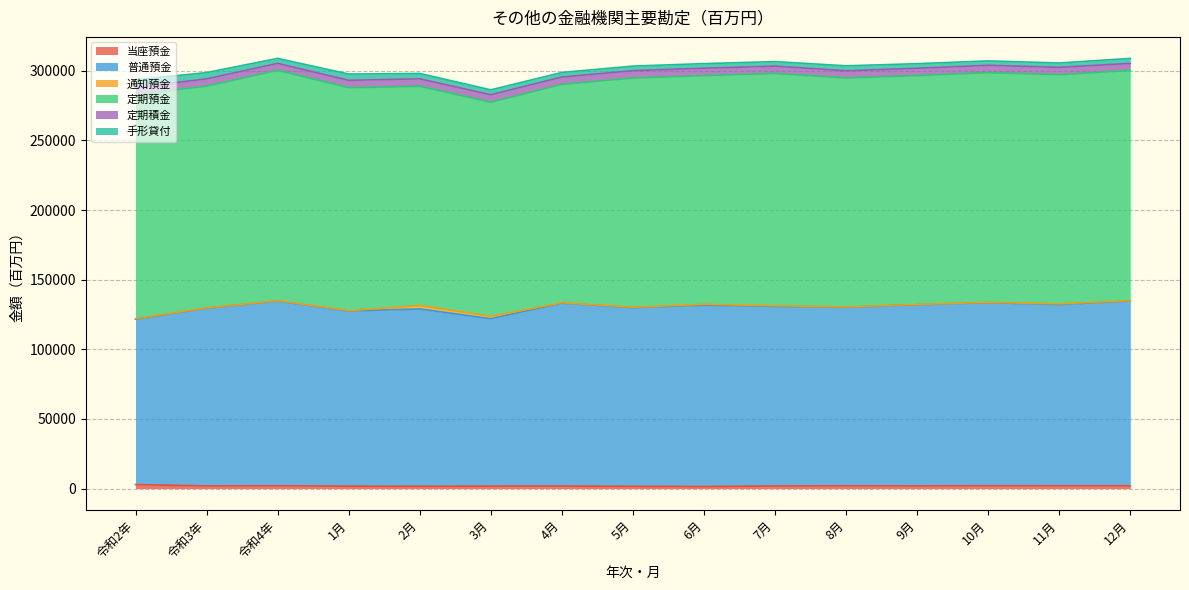

What is the value of the 手形貸付 point at the 6th from the left?

3519